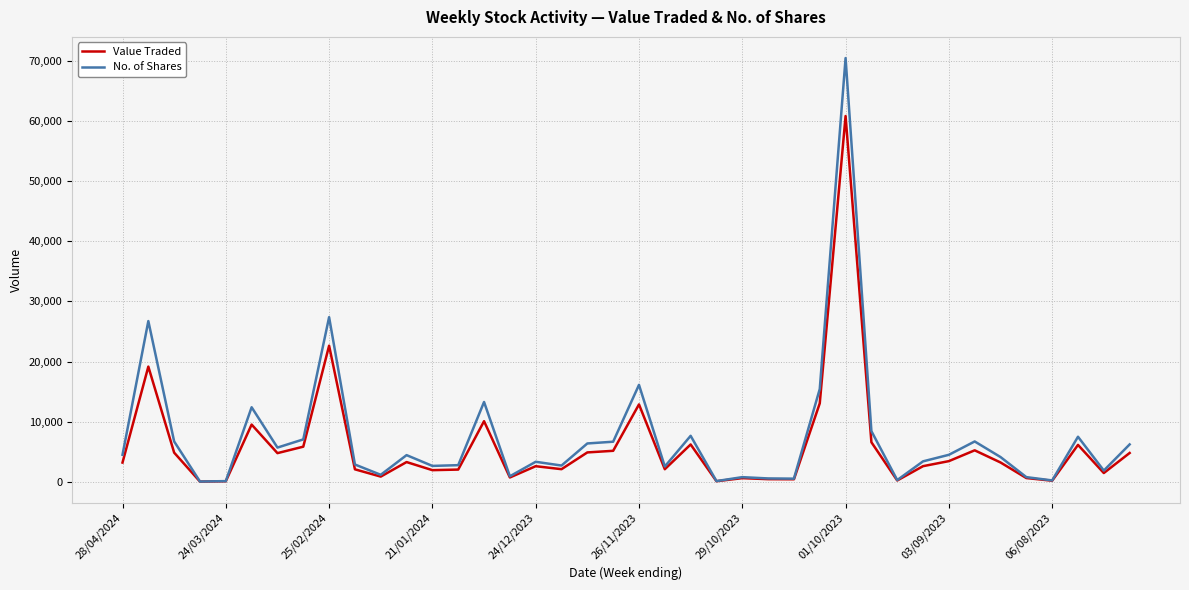

What is the greatest value displayed?

70499